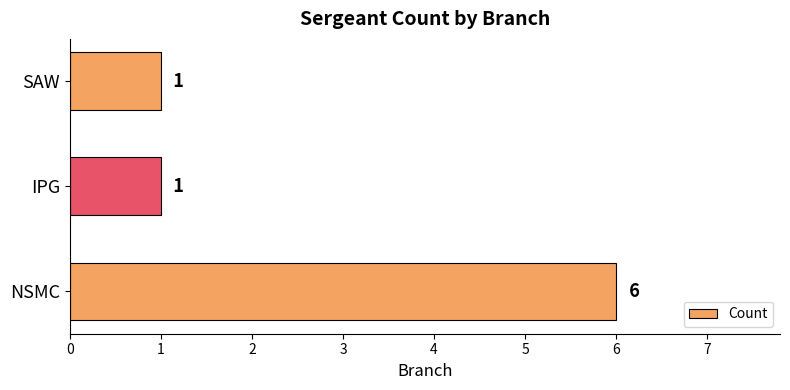

Reading bottom to top, what are all the values shown in this chart?

NSMC=6	IPG=1	SAW=1